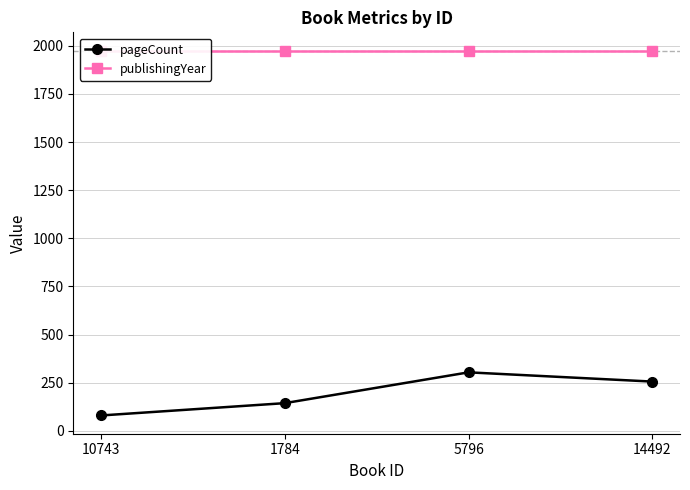

The value of publishingYear at 10743 is 1975. True or false?

True